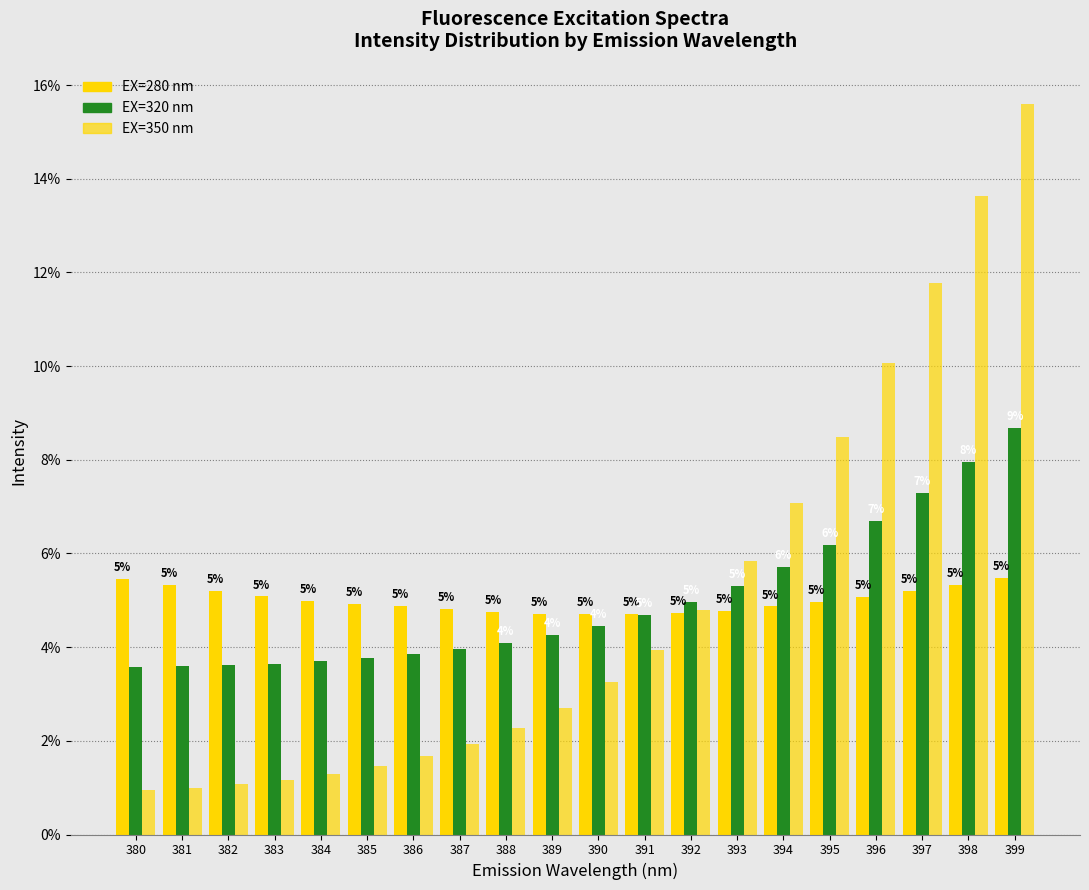

Are the bars grouped side by side (vs. stacked)?

Yes